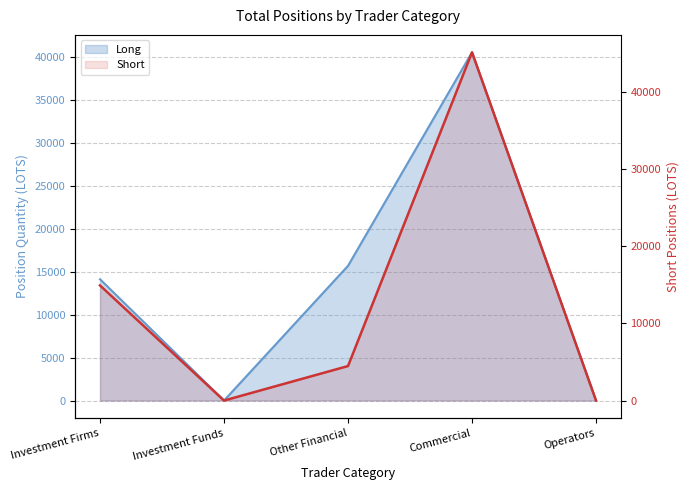

True or false: Short and Long cross at least once.

True